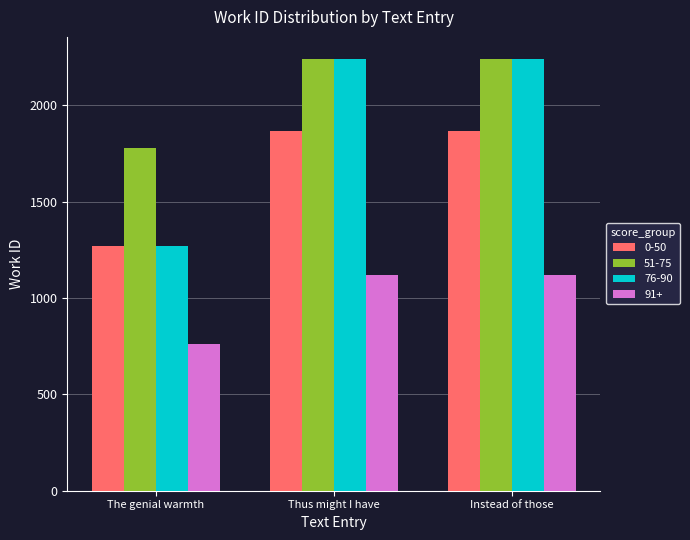

What is the approximate value of 76-90 at Instead of those, to the nearest 50?

2250